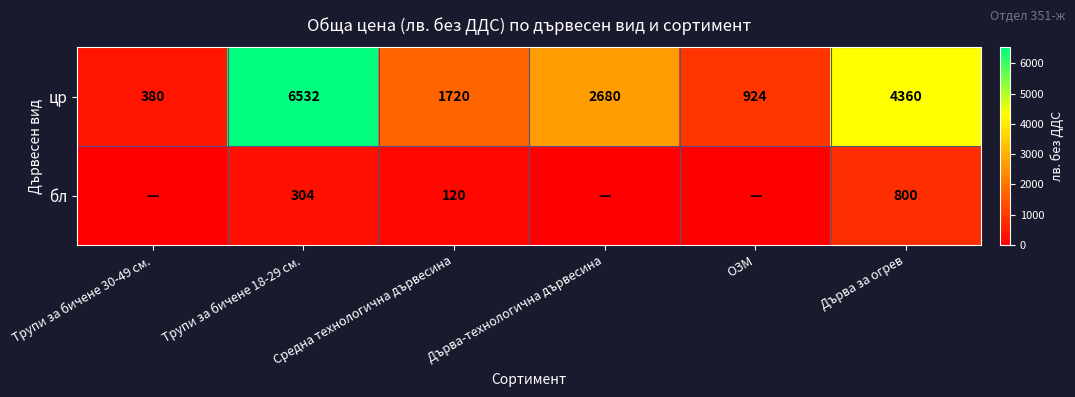

Between Трупи за бичене 30-49 см. and Дърва за огрев, which series saw the biggest shift?

цр